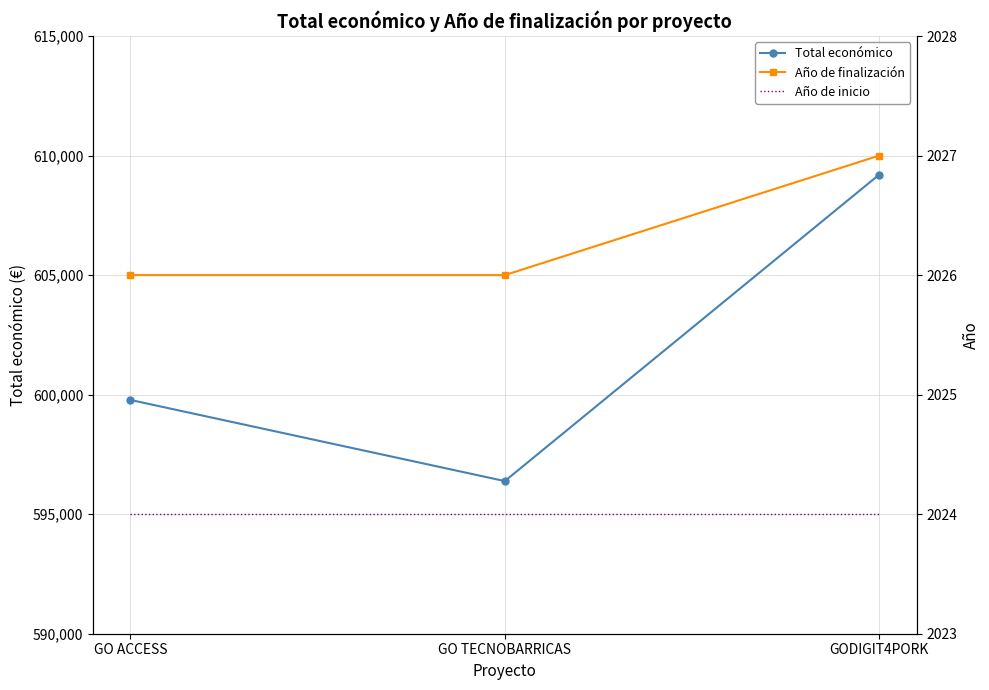

Rank the series by their maximum value, from lowest to highest.

Año de inicio, Año de finalización, Total económico